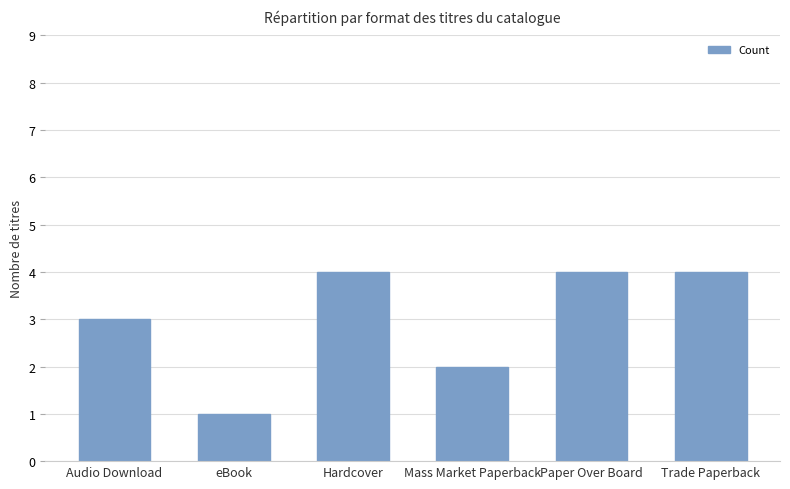

What is the change in value from Mass Market Paperback to Paper Over Board?

+2